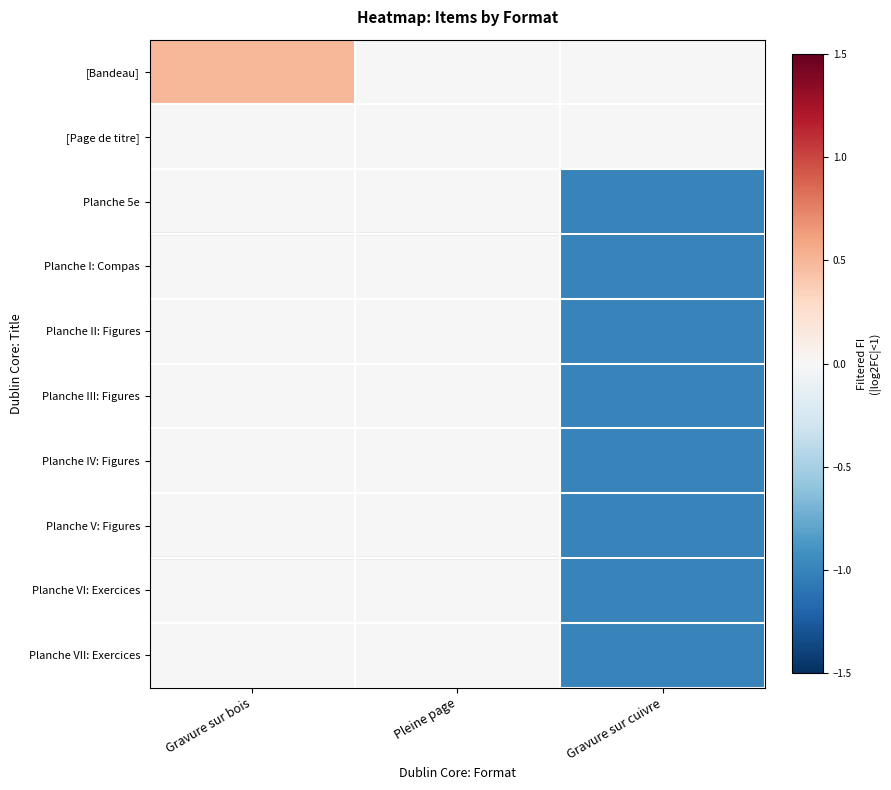

Between Pleine page and Gravure sur cuivre, which is larger?

Pleine page